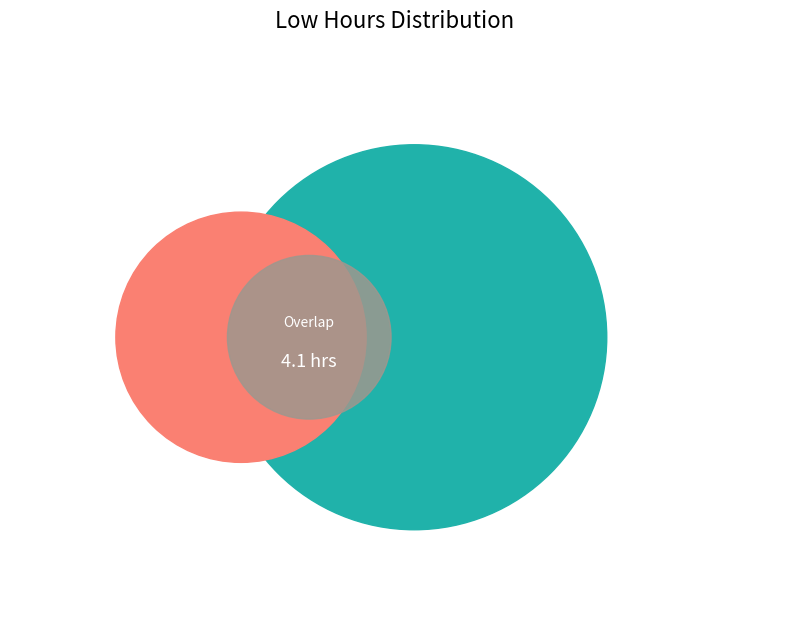

Is there any slice that represents more than half of the pie?

No